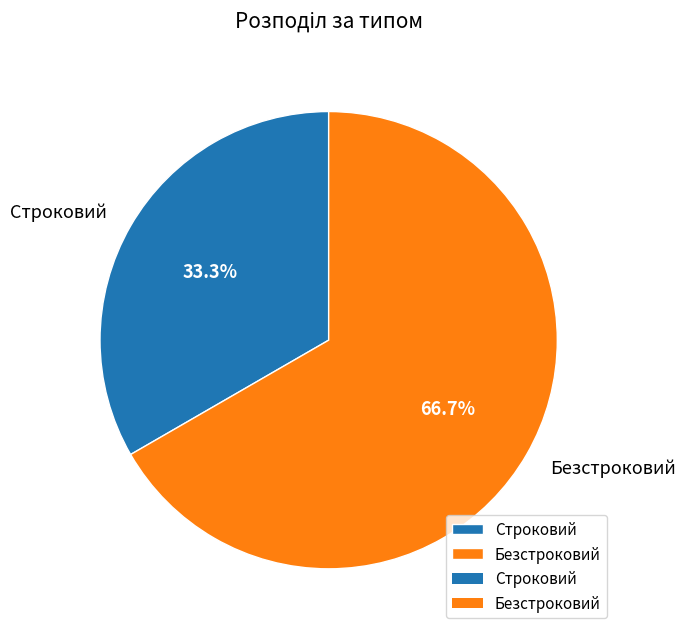

What is the largest slice in the pie chart?

Безстроковий